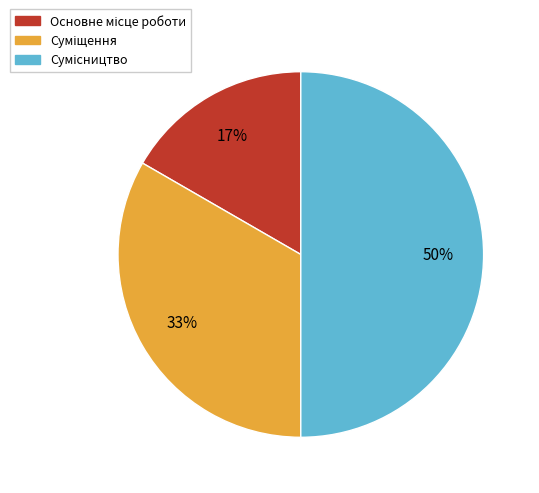

How many segments does this pie chart have?

3